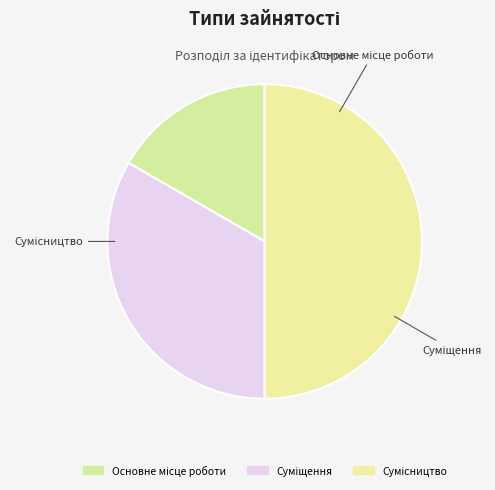

Does any single category account for the majority?

No